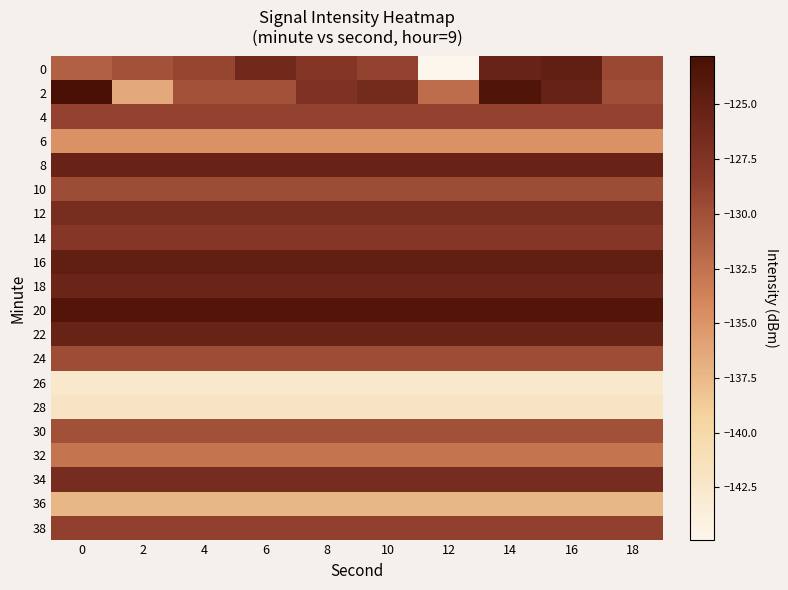

List the series in order of their peak value, lowest first.

26, 28, 36, 6, 32, 30, 24, 10, 4, 38, 14, 12, 34, 18, 8, 22, 0, 16, 20, 2